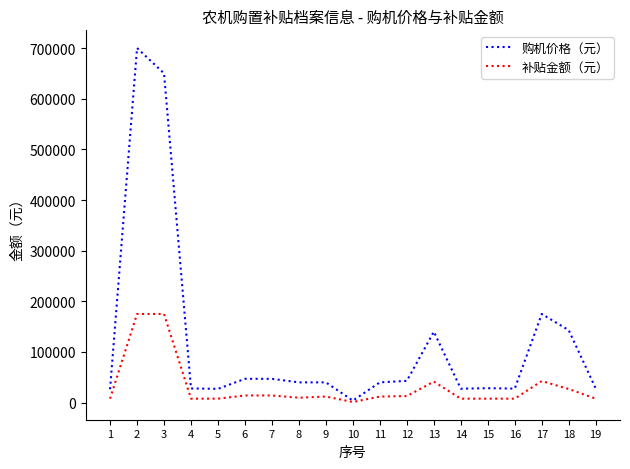

List the series in order of their peak value, highest first.

购机价格（元）, 补贴金额（元）